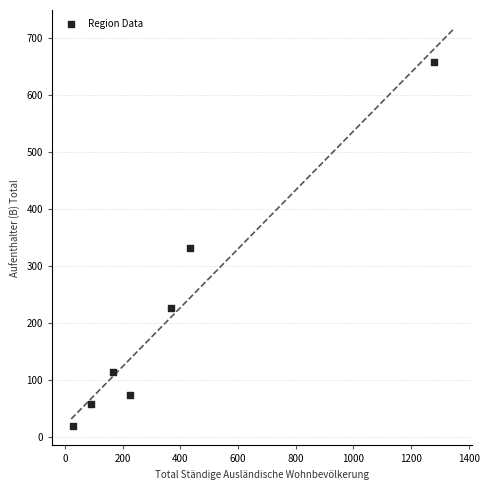

What is the average Y value?

212